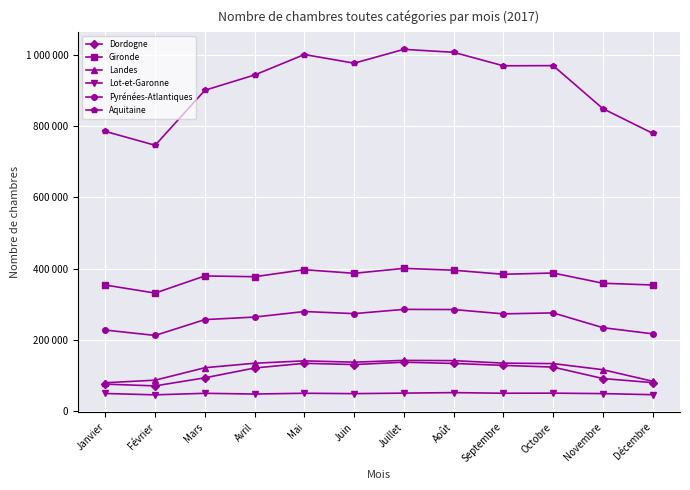

Which has a higher value, Novembre or Août?

Août